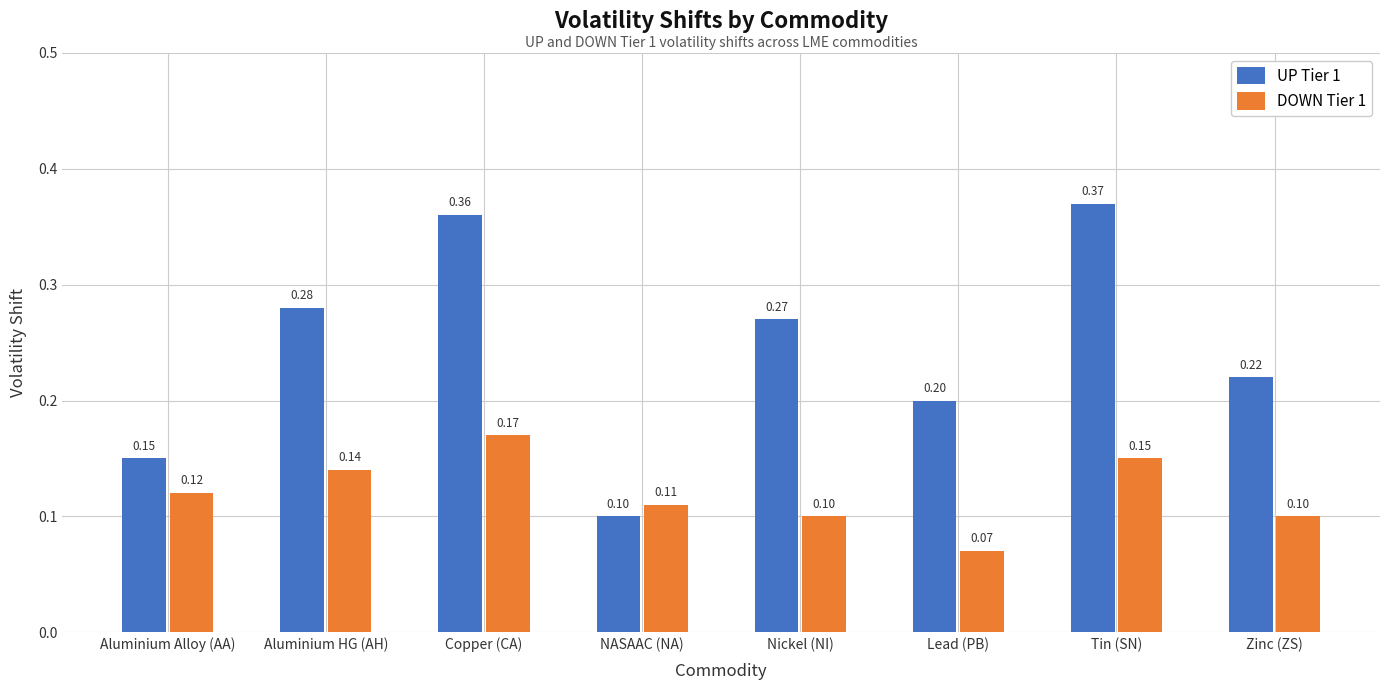

At how many categories does at least one series exceed 0?

8